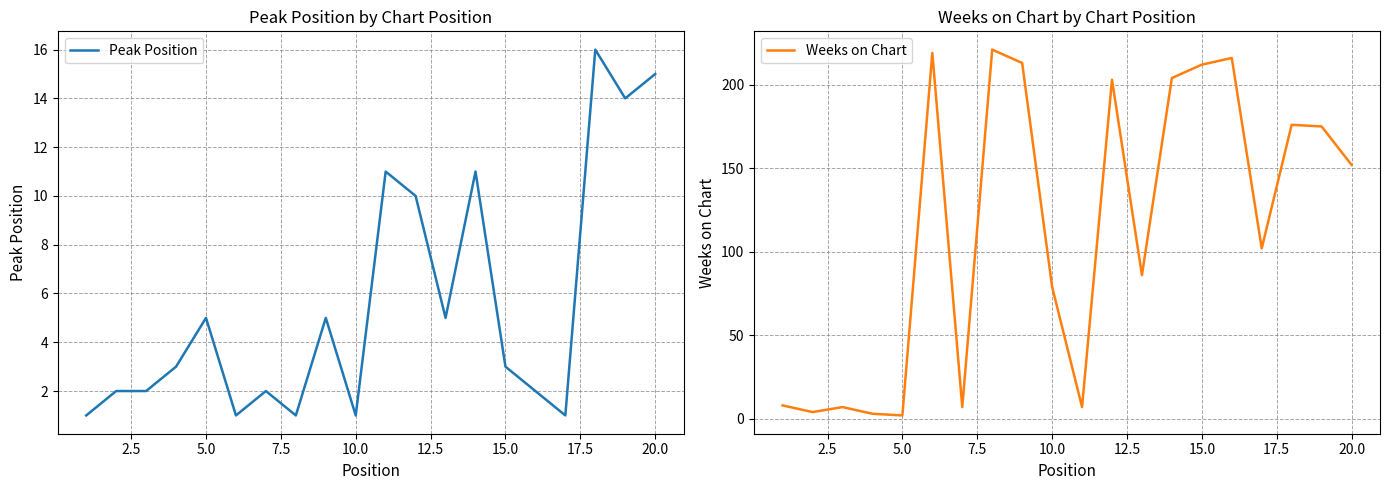

What are all the series names shown in the legend?

Peak Position, Weeks on Chart